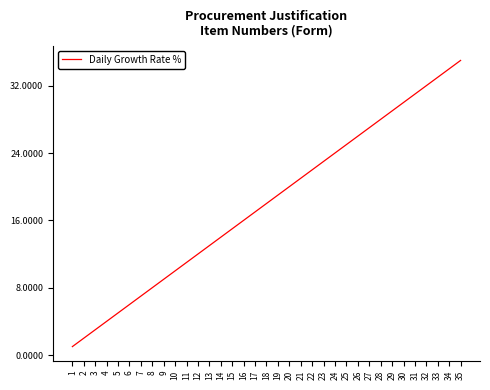

Which has a higher value, 20 or 16?

20